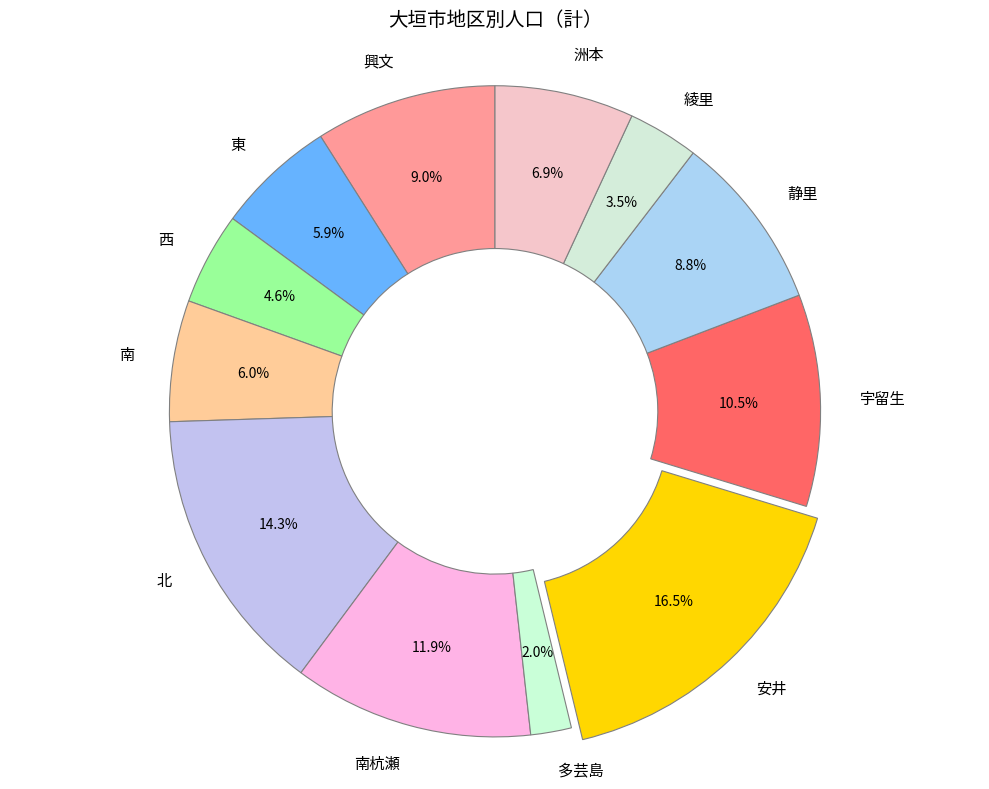

Does 東 represent more than half of the total?

No